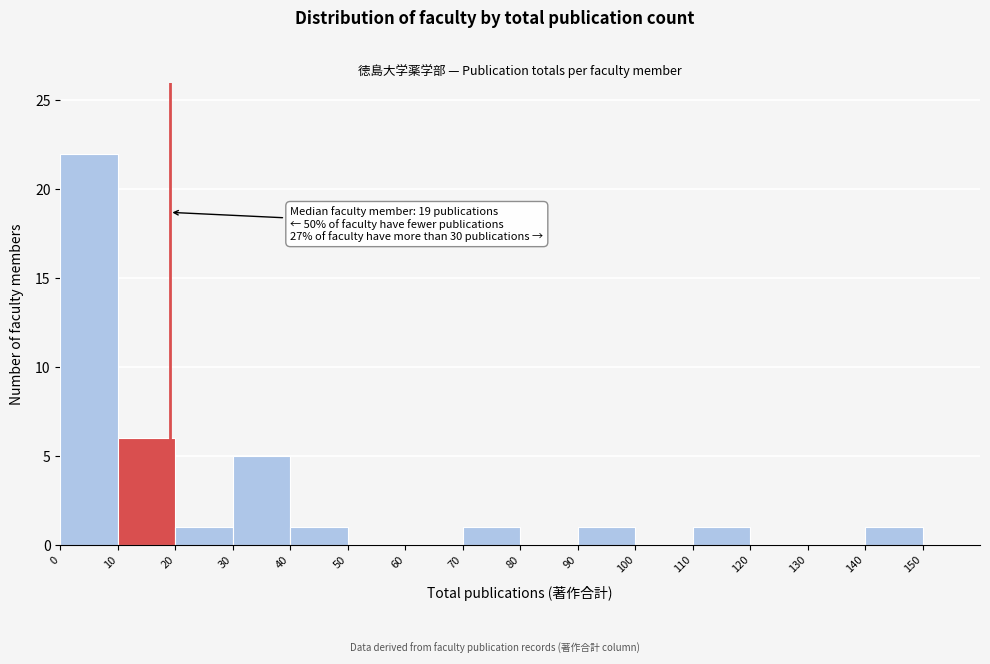

Which range on the x-axis has the tallest bar?

0 to 10